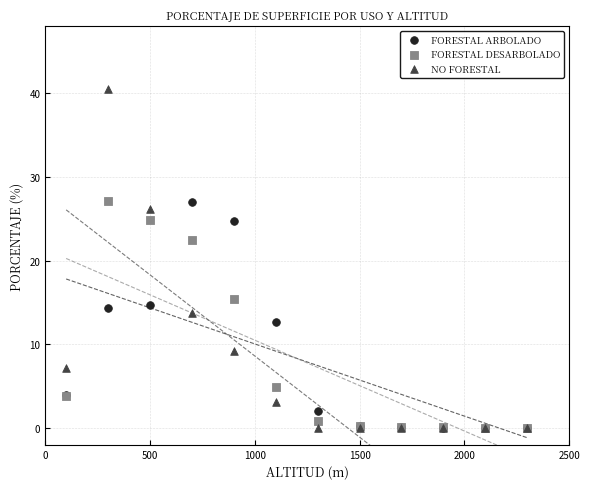

Across all series, what Y value is closest to 20?

22.5